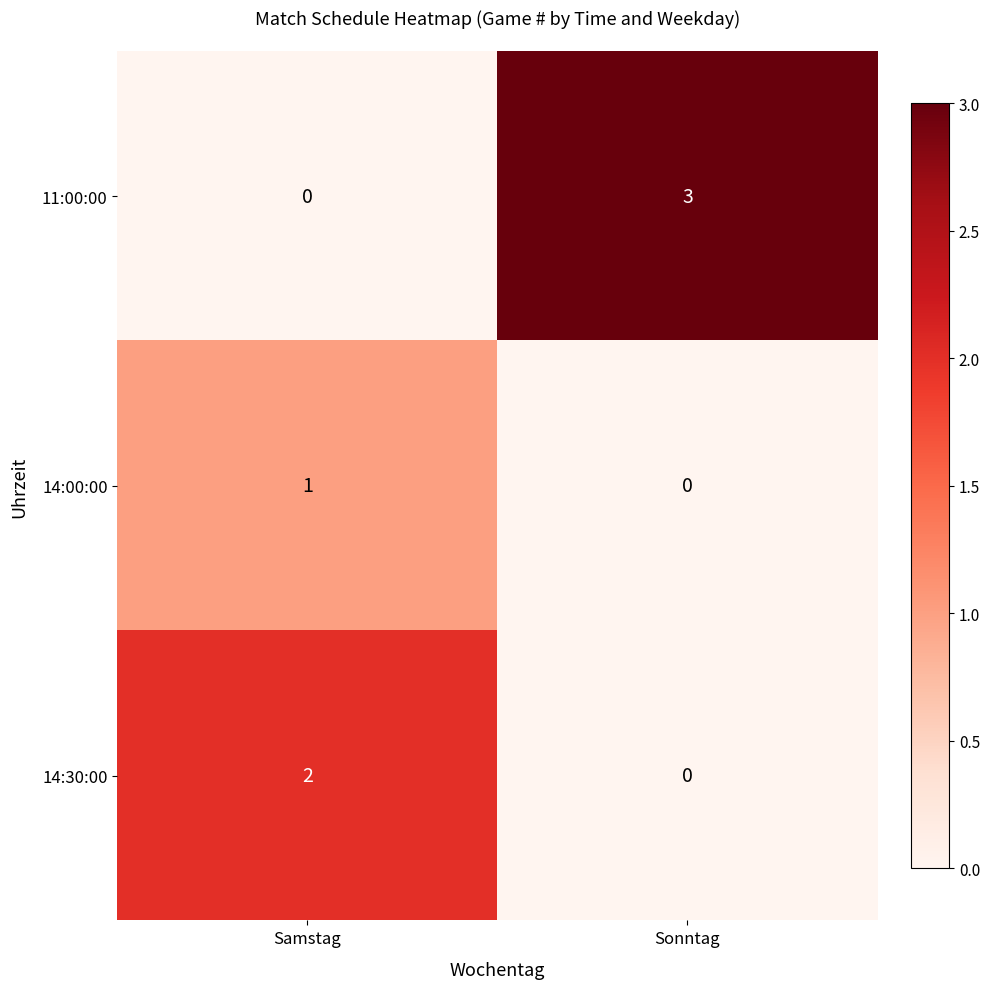

Between Samstag and Sonntag, which series saw the biggest shift?

11:00:00